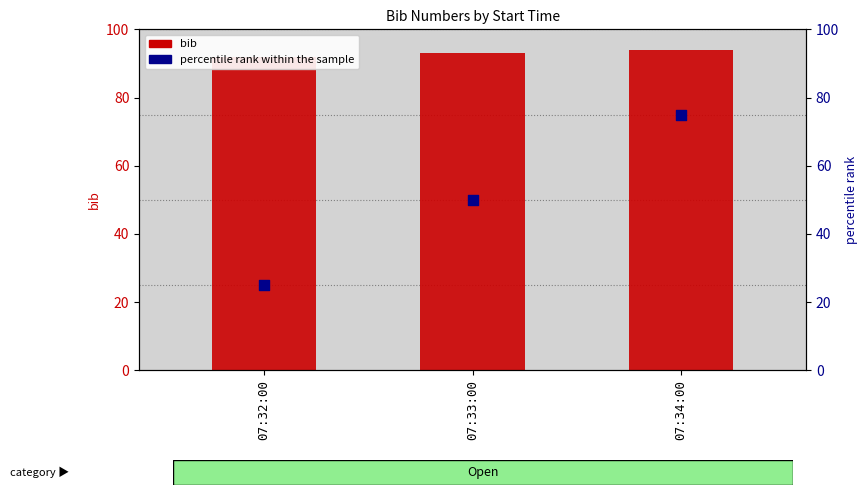

Is the value of percentile rank within the sample at 07:32:00 greater than the value of bib at 07:34:00?

No